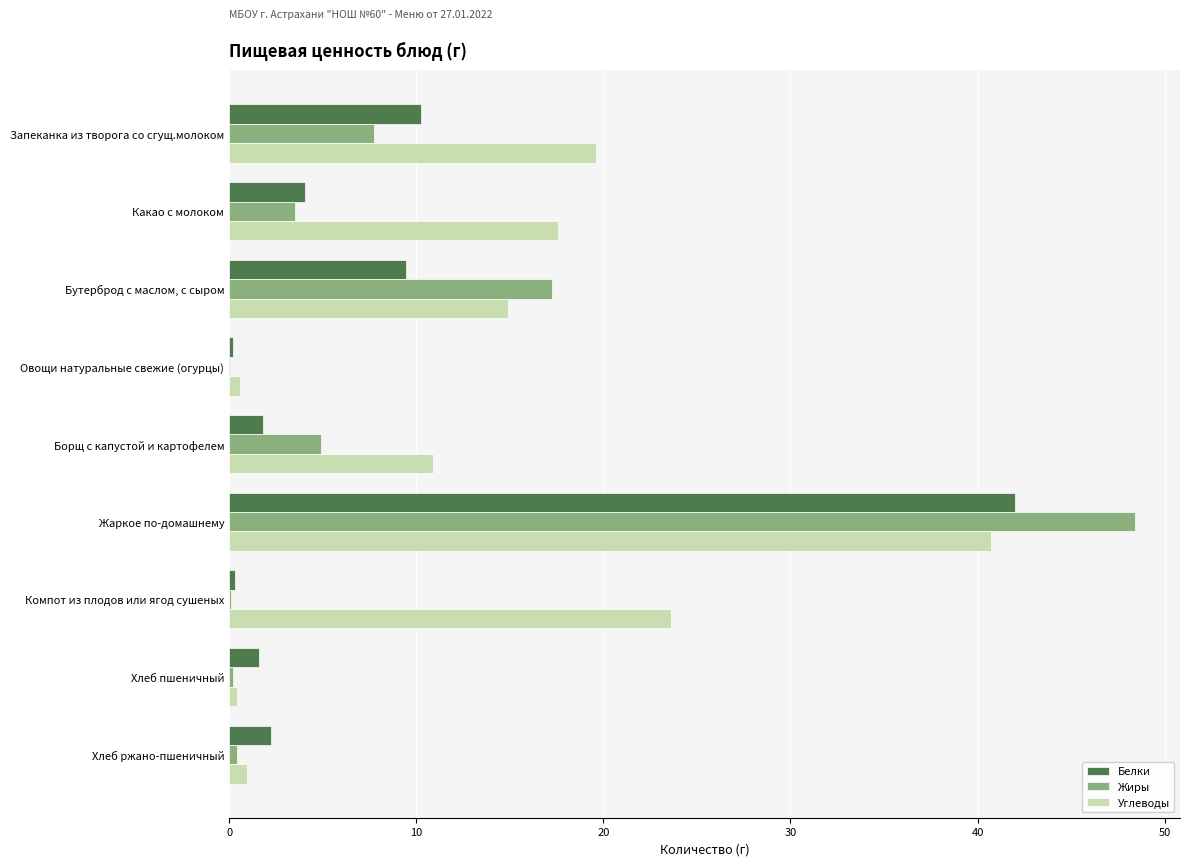

What is the sum of all Жиры values?

82.6